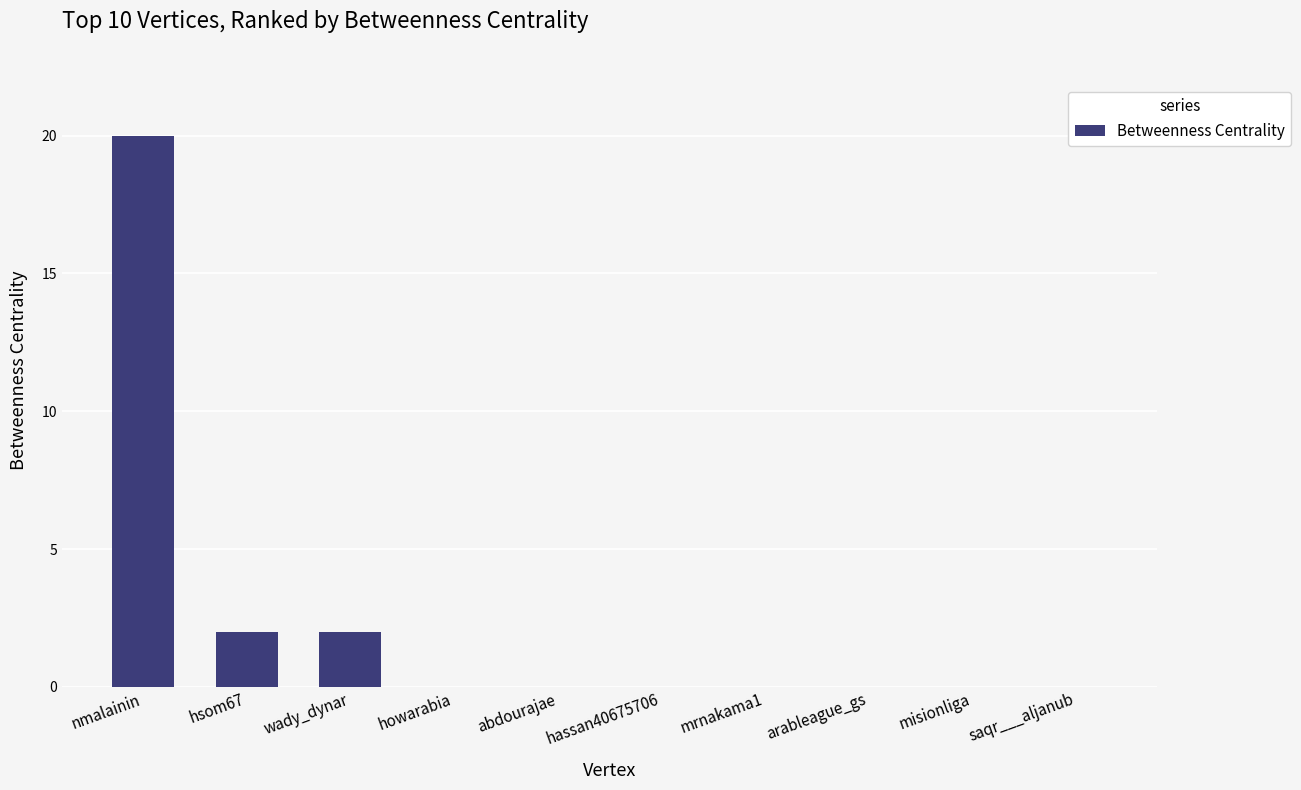

What is the greatest value displayed?

20